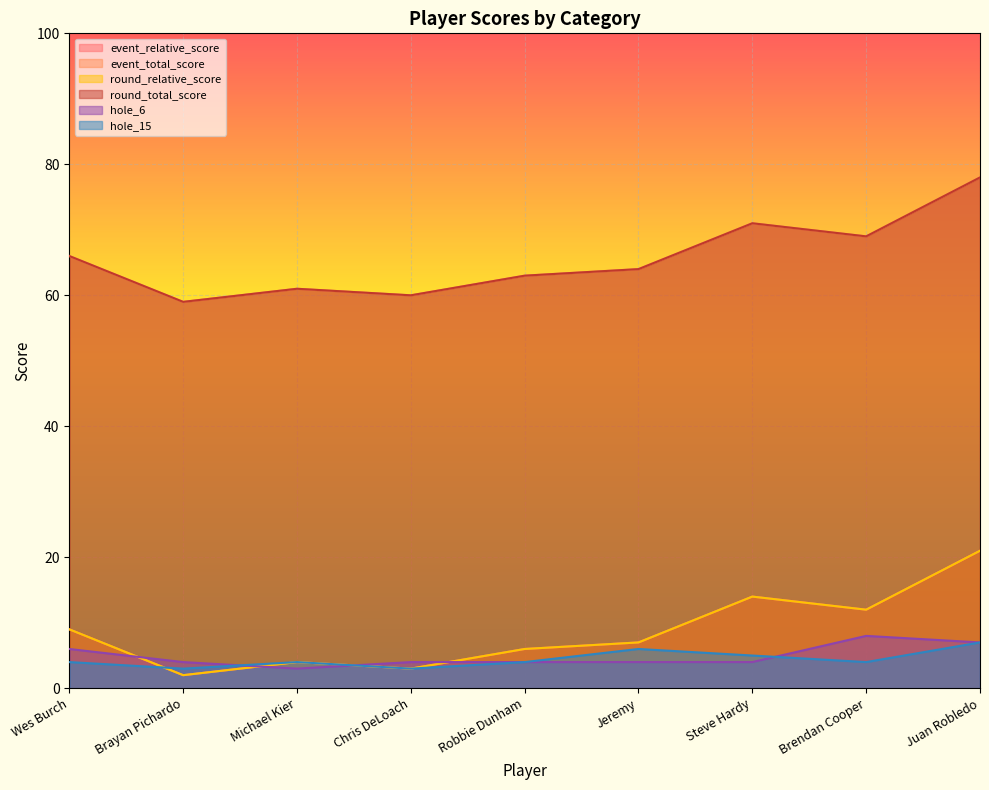

Where does the round_total_score series first go above 64?

Wes Burch